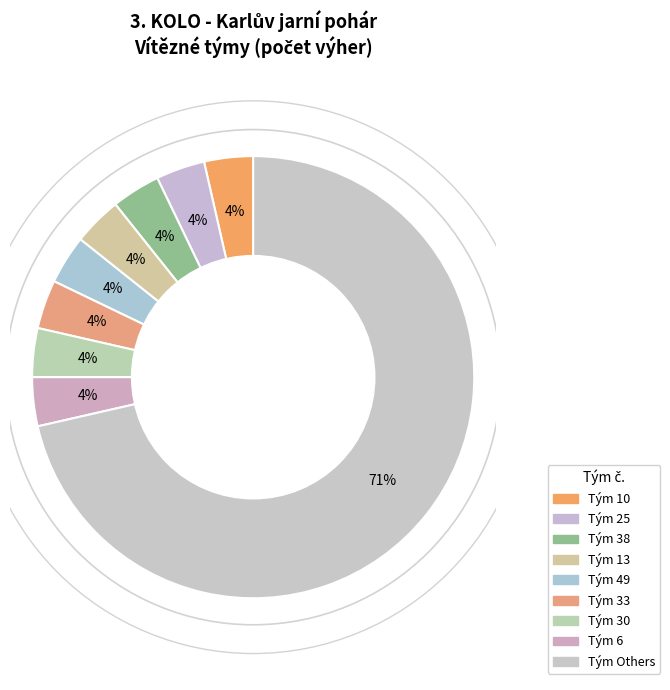

How many segments does this pie chart have?

9